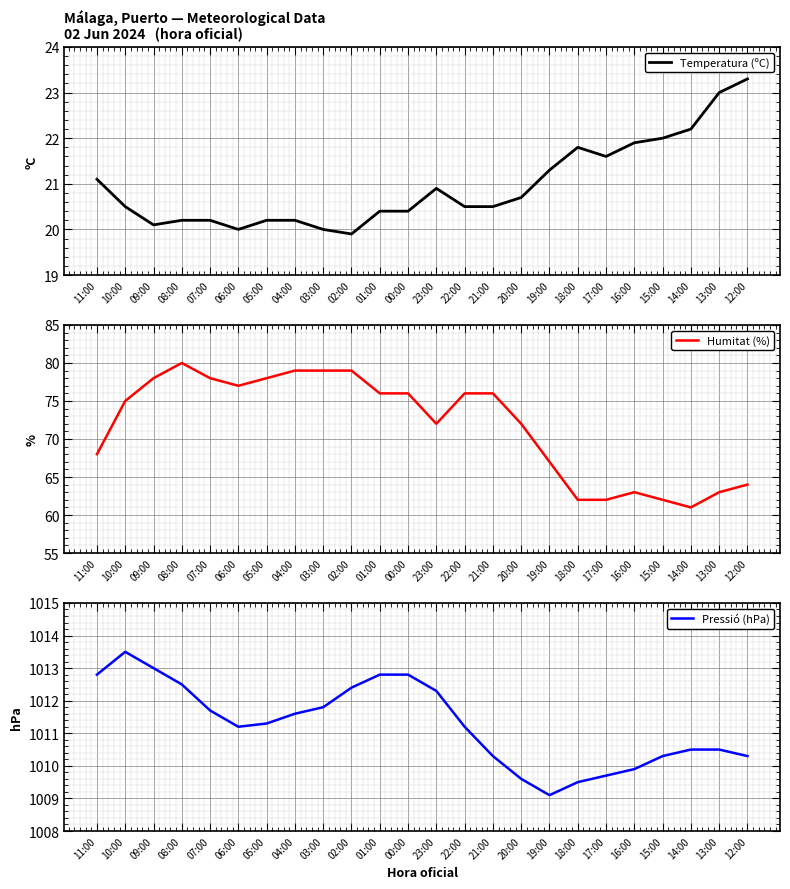

True or false: Pressió (hPa) has more than 1 interior local peaks.

False